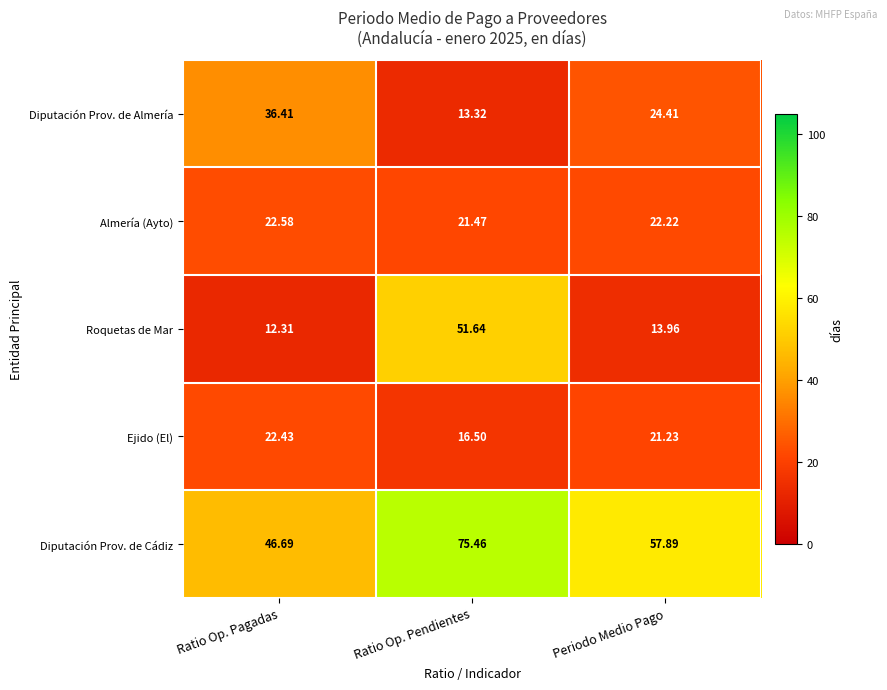

At which label is Roquetas de Mar closest to 31?

Periodo Medio Pago